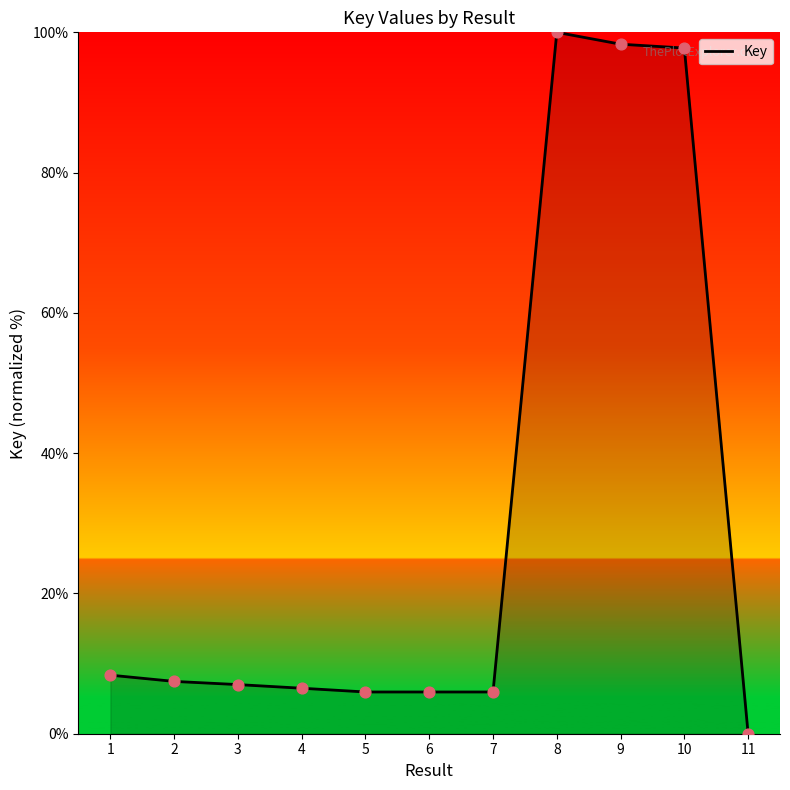

Between 2 and 7, which is larger?

2